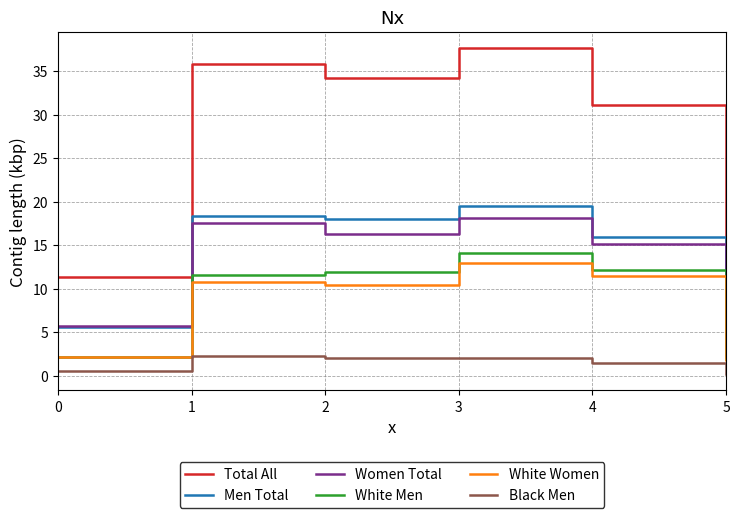

True or false: Black Men and Women Total cross at least once.

False